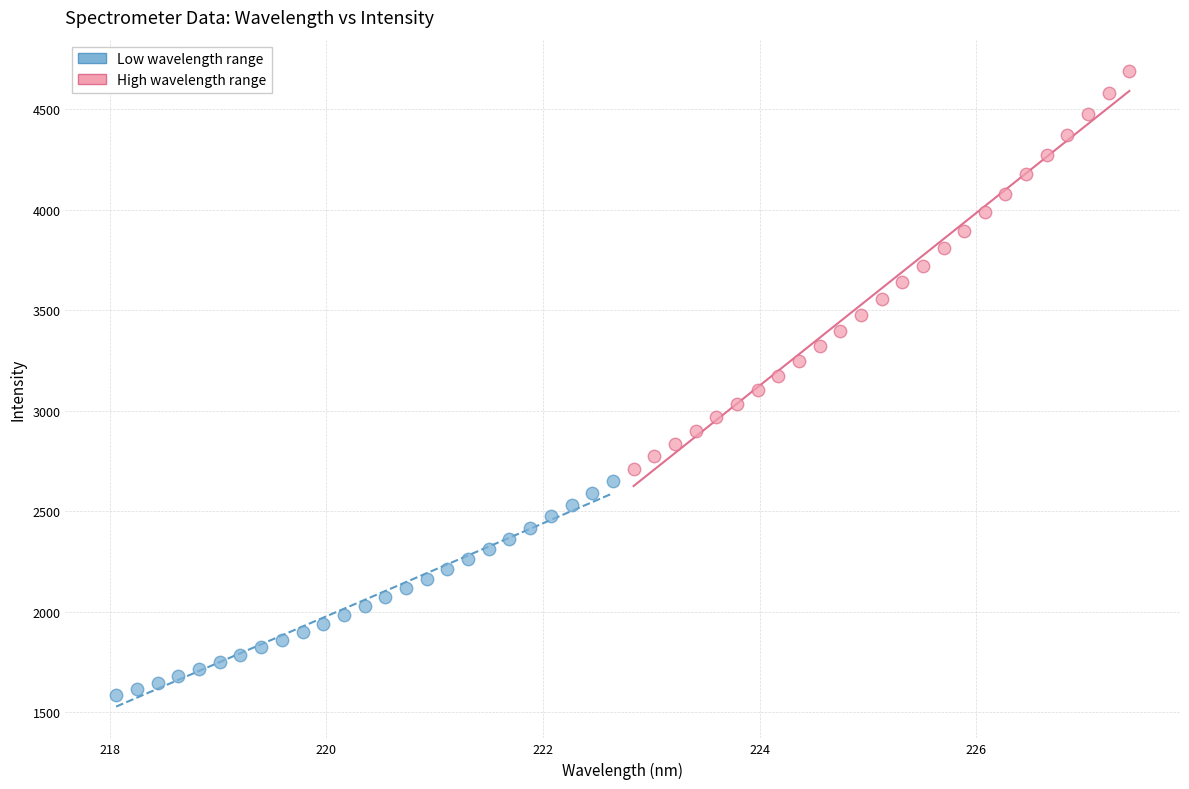

What are all the series names shown in the legend?

Low wavelength range, High wavelength range